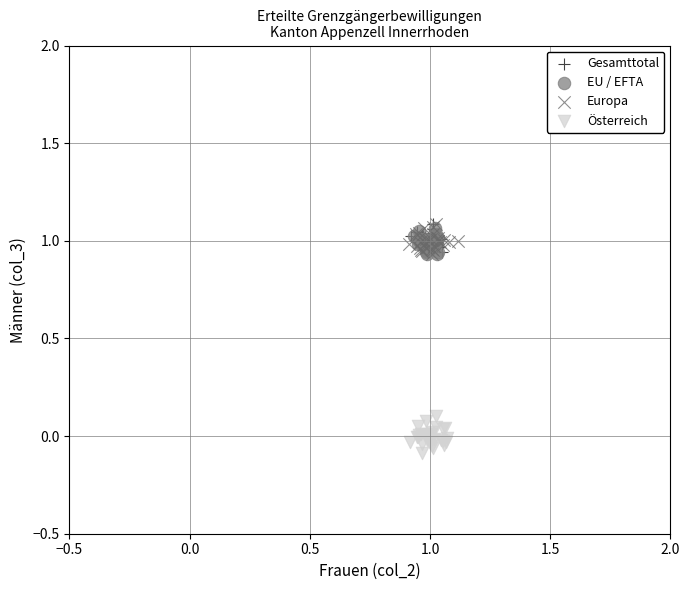

Which series contains the lowest Y value?

Österreich